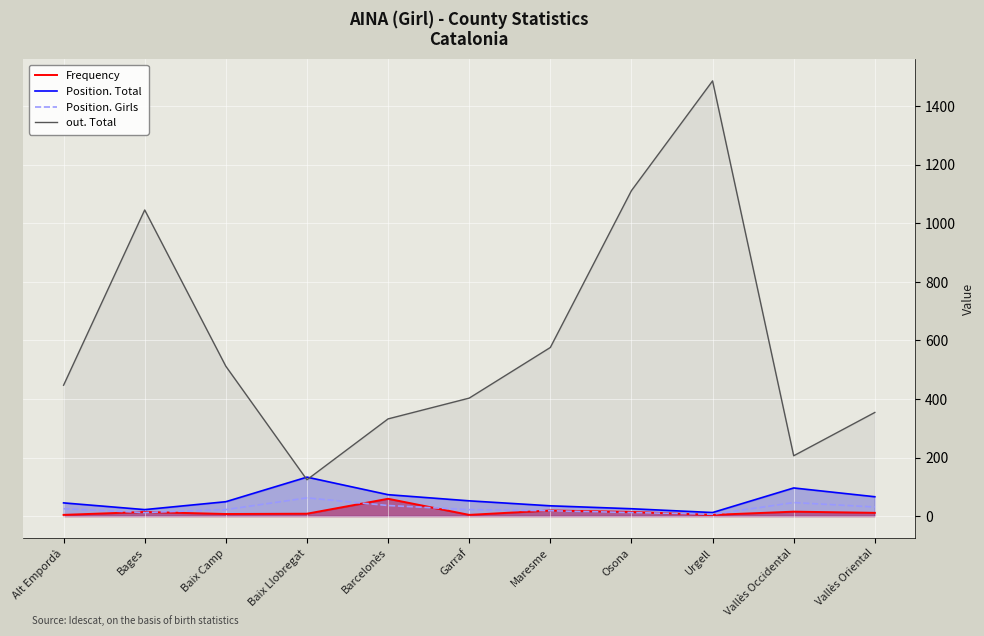

How many data points in Position. Total are above 49?

5